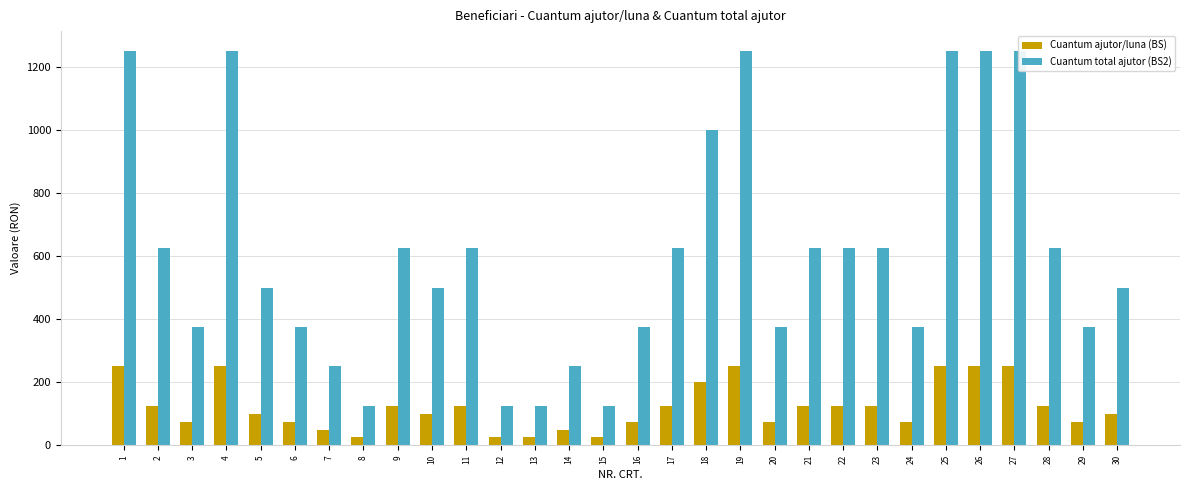

Reading left to right, extract all data points from this chart.

Cuantum ajutor/luna (BS): 1=250	2=125	3=75	4=250	5=100	6=75	7=50	8=25	9=125	10=100	11=125	12=25	13=25	14=50	15=25	16=75	17=125	18=200	19=250	20=75	21=125	22=125	23=125	24=75	25=250	26=250	27=250	28=125	29=75	30=100
Cuantum total ajutor (BS2): 1=1250	2=625	3=375	4=1250	5=500	6=375	7=250	8=125	9=625	10=500	11=625	12=125	13=125	14=250	15=125	16=375	17=625	18=1000	19=1250	20=375	21=625	22=625	23=625	24=375	25=1250	26=1250	27=1250	28=625	29=375	30=500